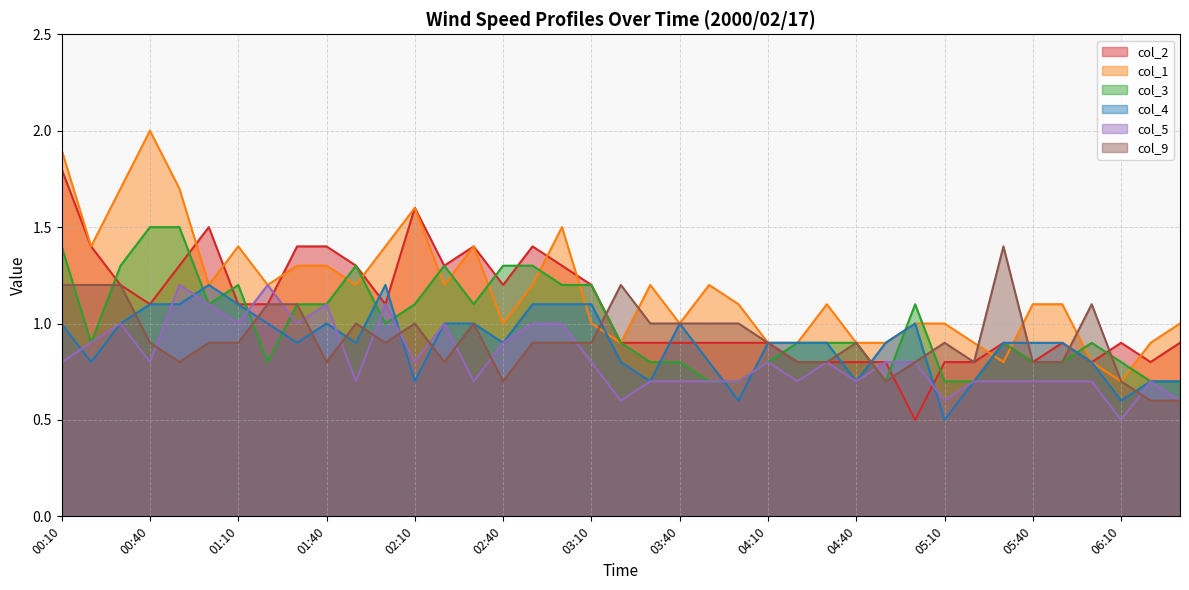

How many times do col_2 and col_9 cross each other?

5